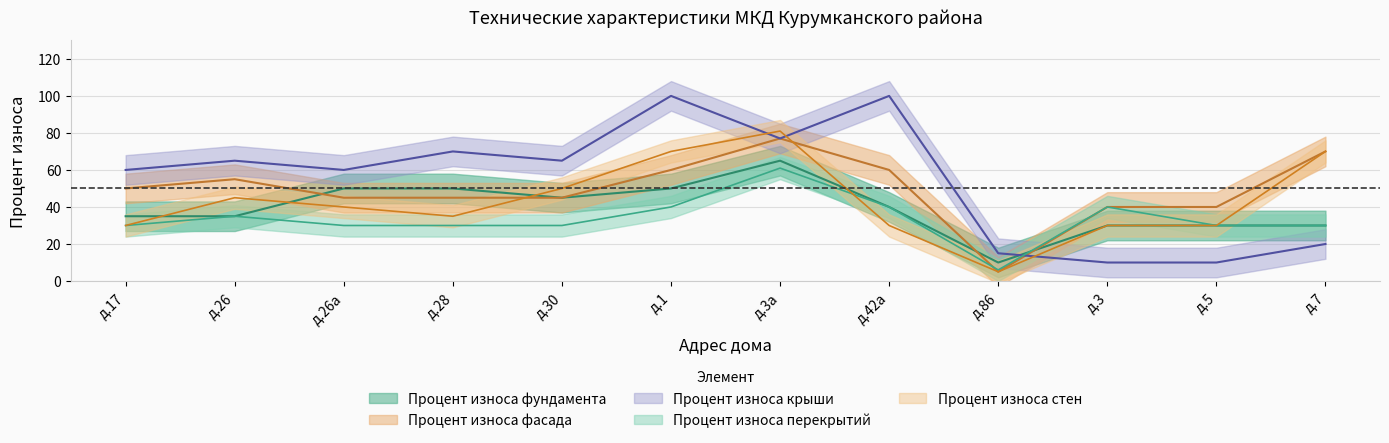

How many intersections are there between Процент износа фасада and Процент износа фундамента?

3